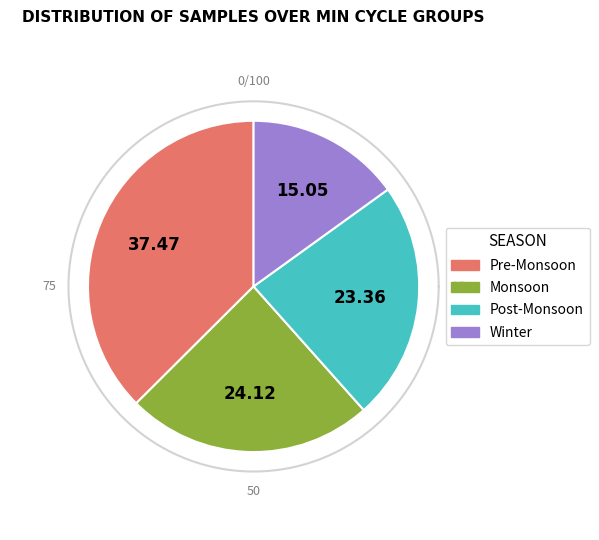

Does 29 account for over 50% of the chart?

No